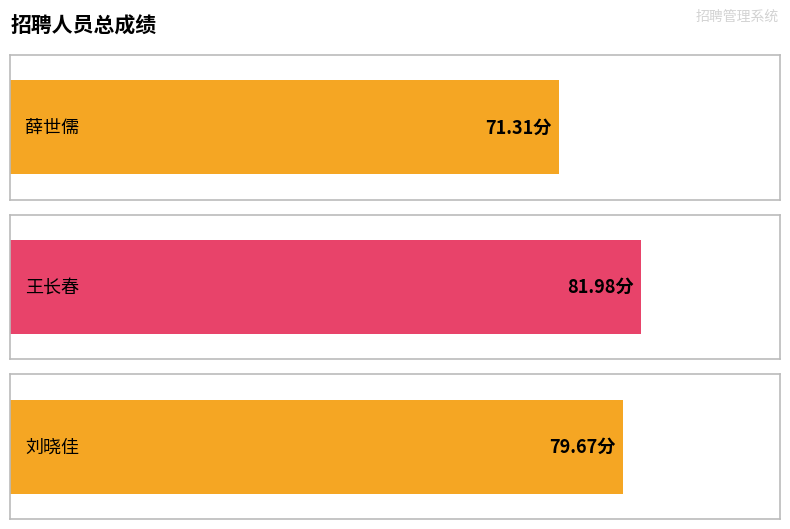

What is the difference between the maximum and minimum values?

10.7